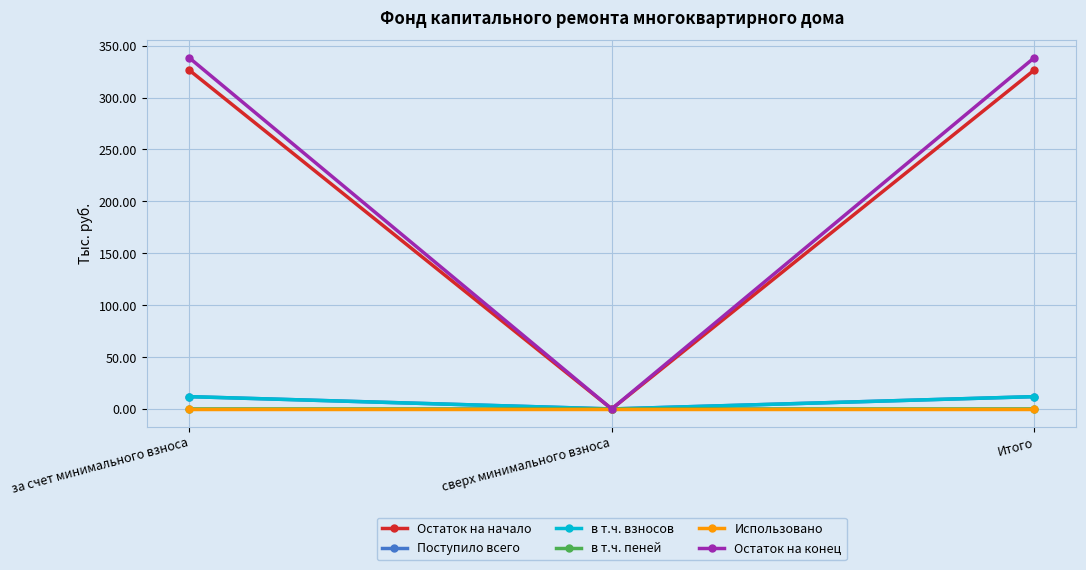

At which label does Остаток на начало reach its minimum?

сверх минимального взноса